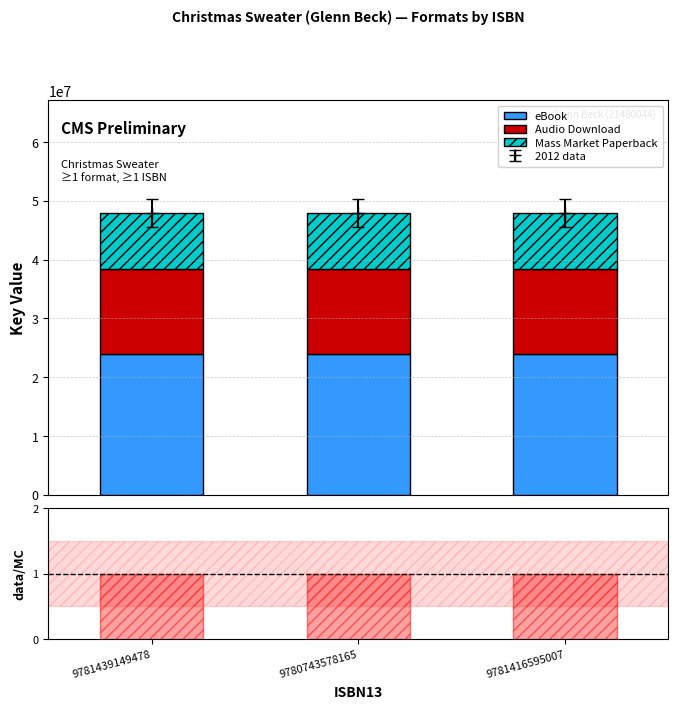

What is the lowest value of the eBook series?

23963563.5